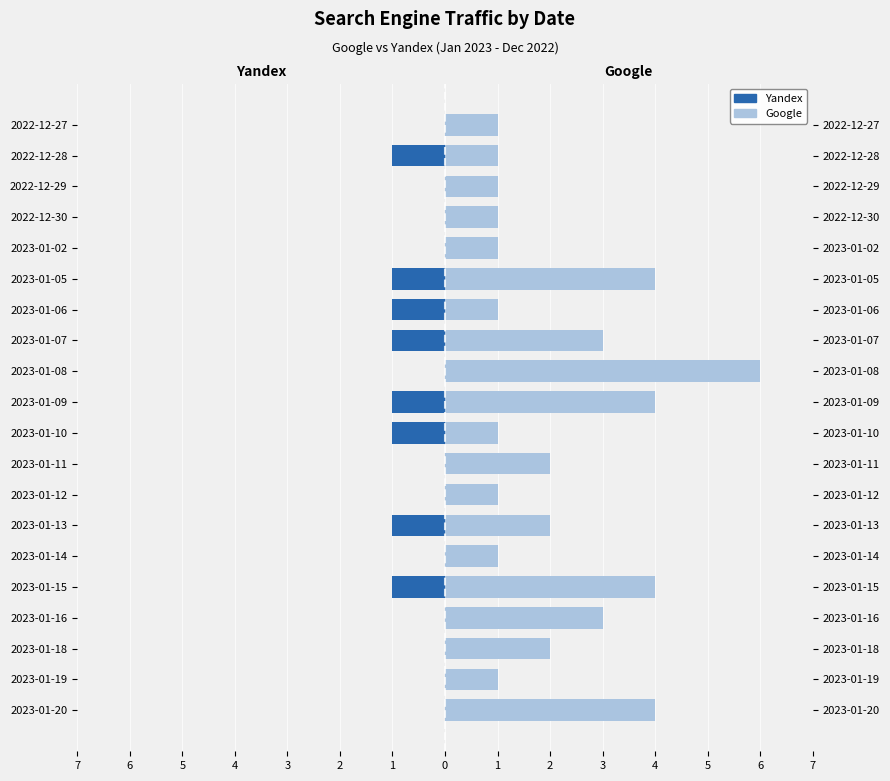

How many groups of bars are there?

20